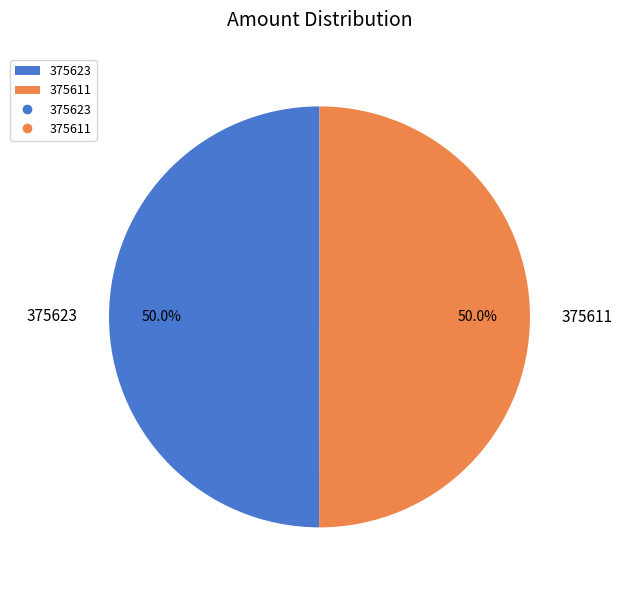

What percentage do 375623 and 375611 together represent?

100.0%